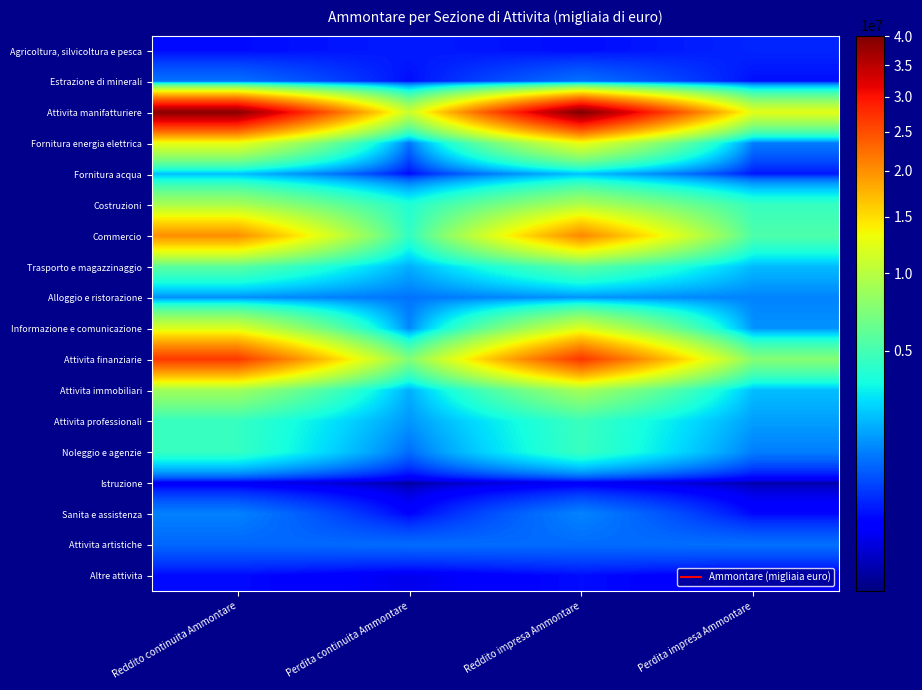

Rank the series at Perdita continuita Ammontare from lowest to highest value.

Istruzione, Altre attivita, Sanita e assistenza, Fornitura acqua, Estrazione di minerali, Agricoltura, silvicoltura e pesca, Noleggio e agenzie, Attivita artistiche, Alloggio e ristorazione, Fornitura energia elettrica, Informazione e comunicazione, Attivita professionali, Trasporto e magazzinaggio, Attivita immobiliari, Costruzioni, Commercio, Attivita finanziarie, Attivita manifatturiere